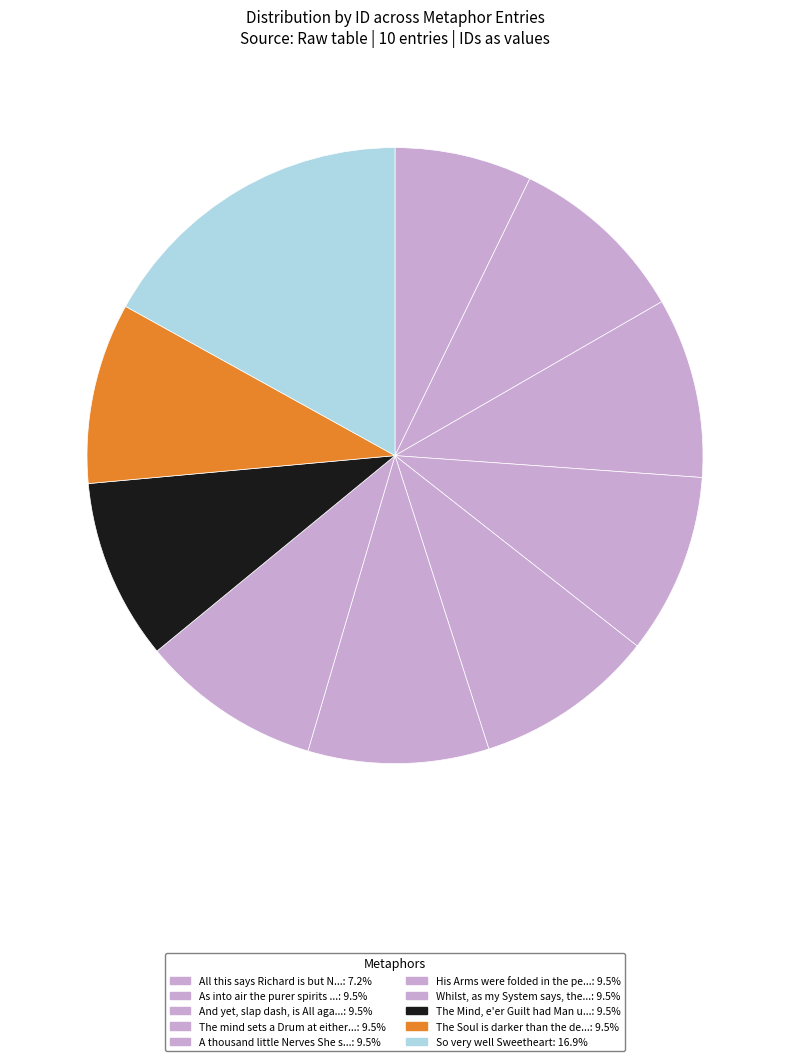

Count the number of slices in the pie.

10